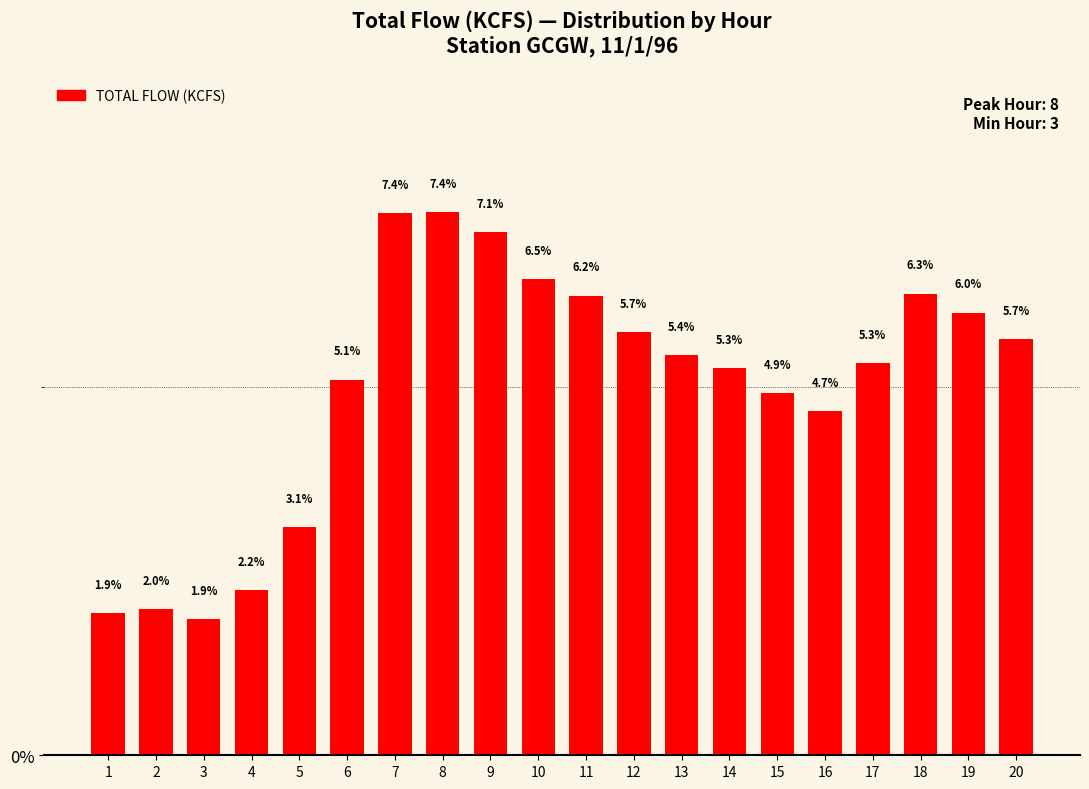

Which has a higher value, 10 or 8?

8